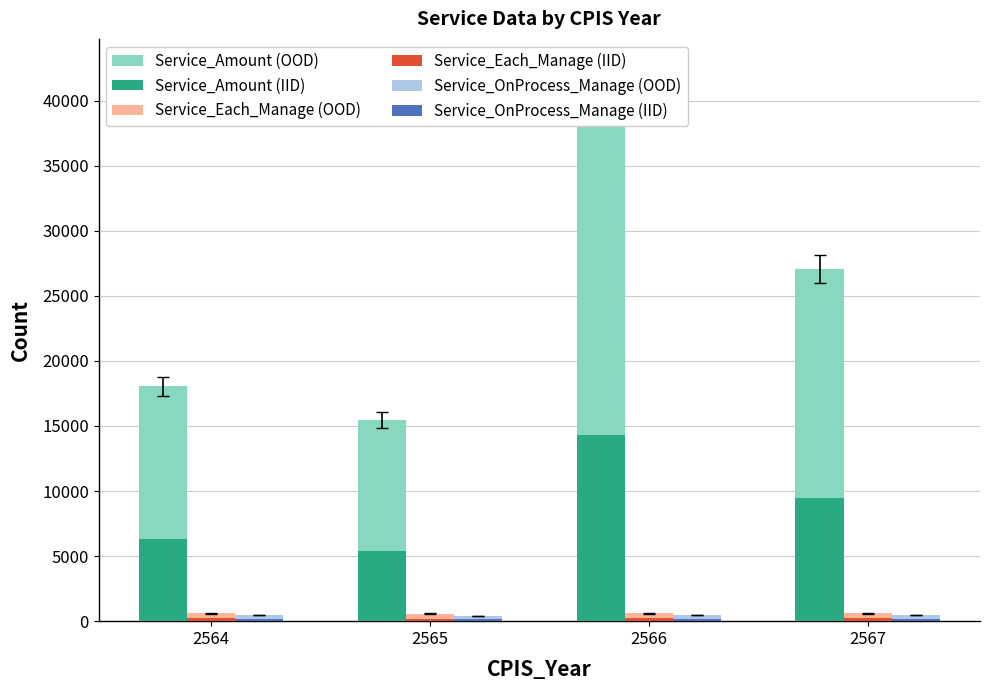

At which label is Service_OnProcess_Manage (OOD) closest to 441?

2567